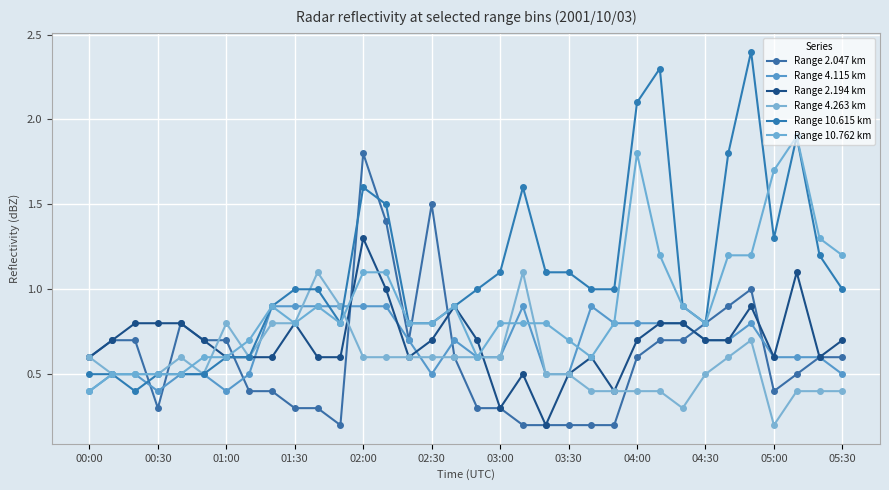

What is the highest value of the Range 4.115 km series?

0.9